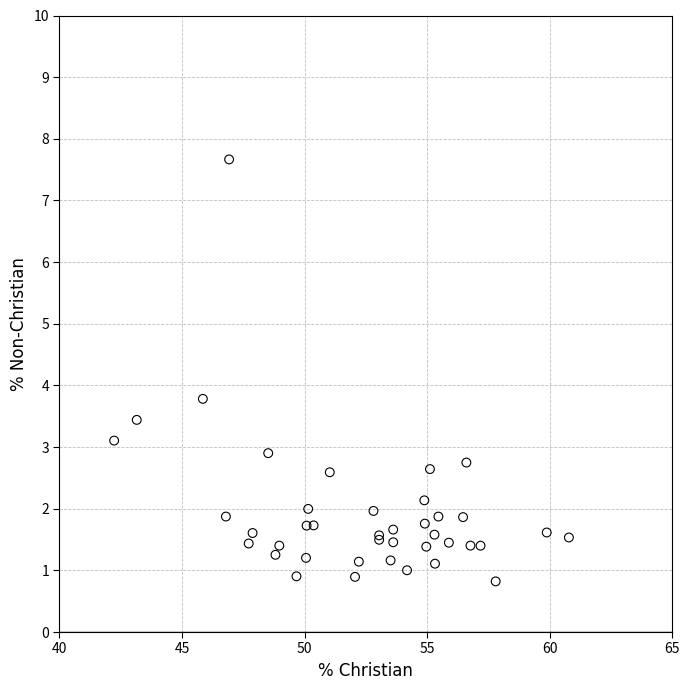

What Y value in the scatter plot is closest to 4?

3.8